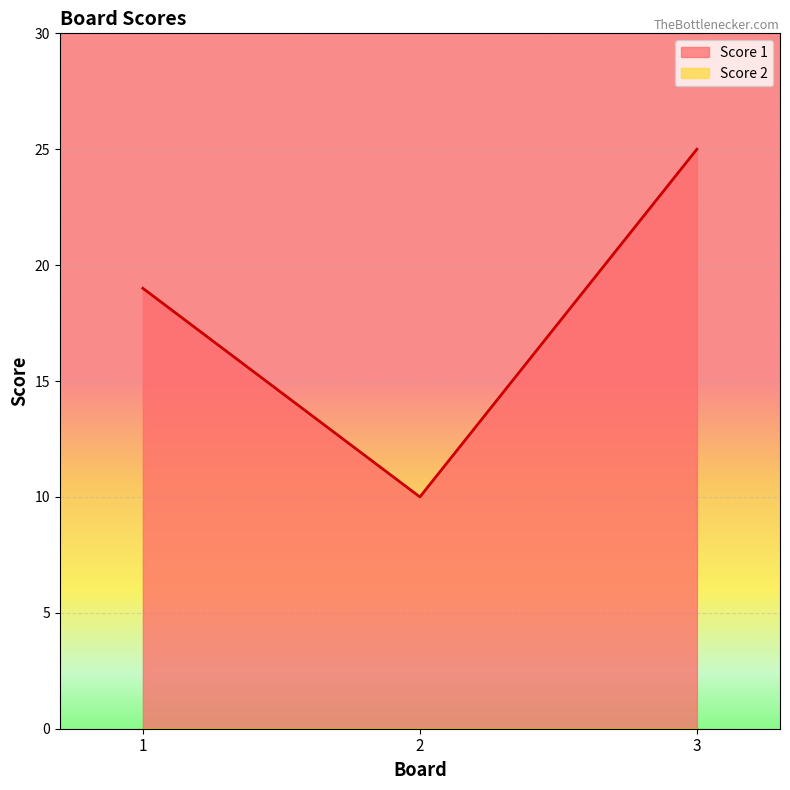

The value at 1 is 19. True or false?

True